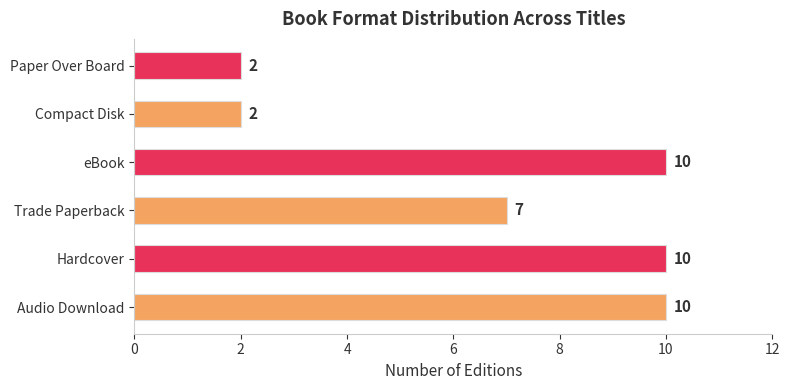

Which has a higher value, Paper Over Board or Hardcover?

Hardcover